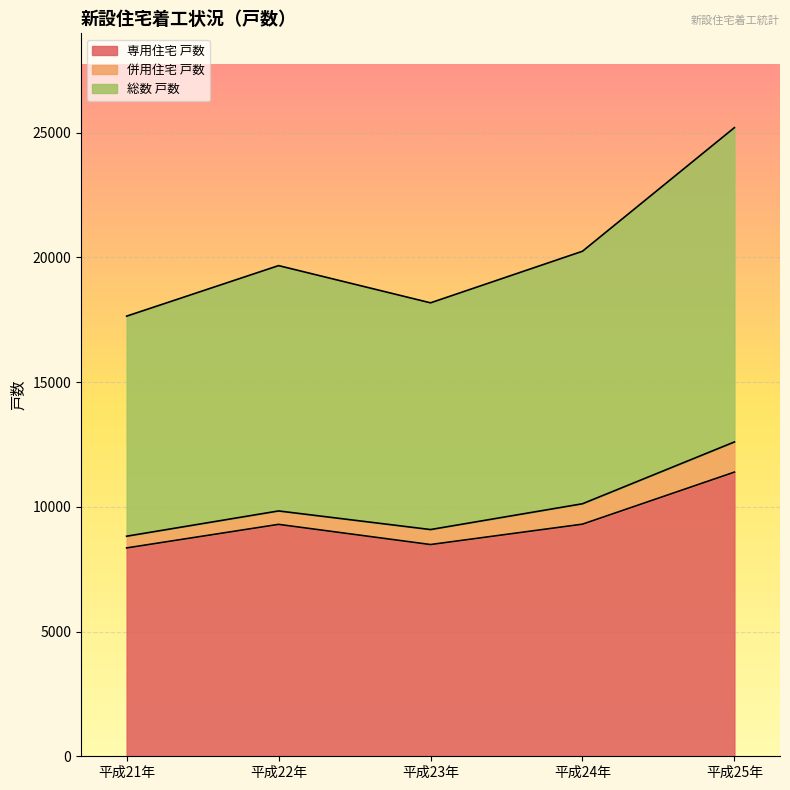

What is the value of the 専用住宅 戸数 point at the 4th from the left?

9306